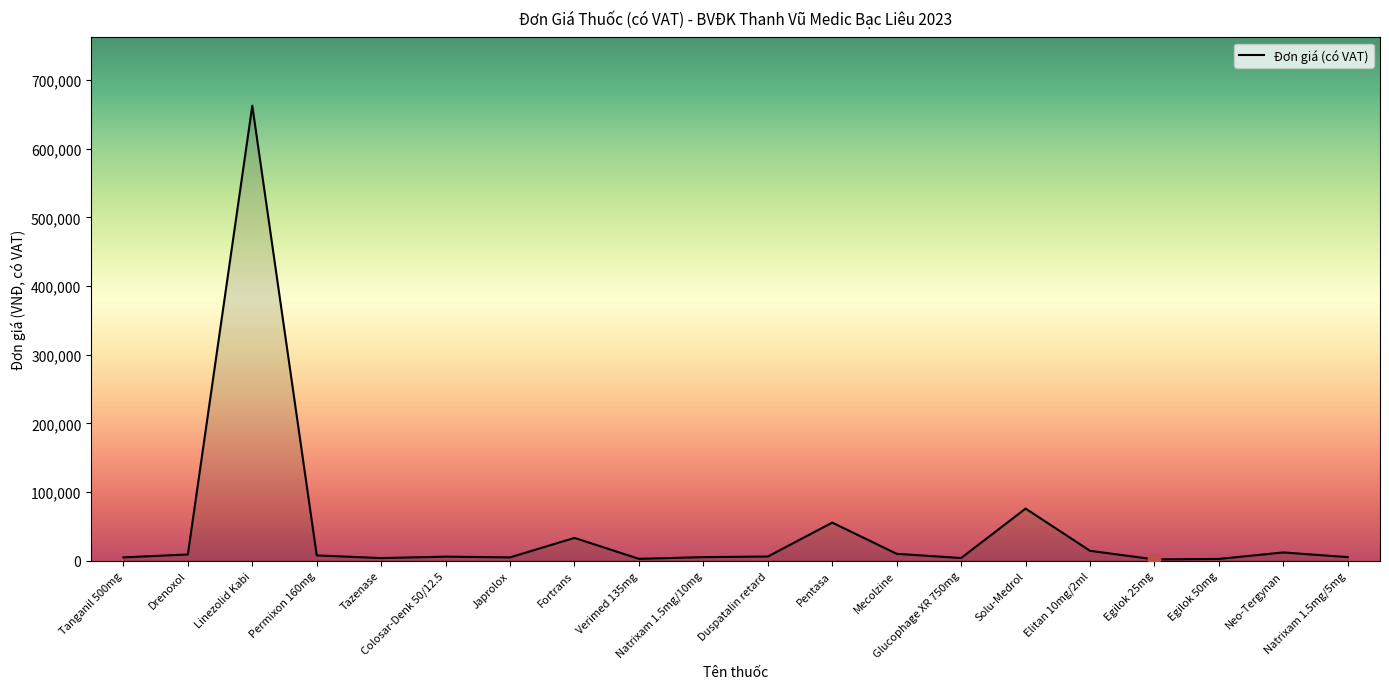

What is the greatest value displayed?

662800